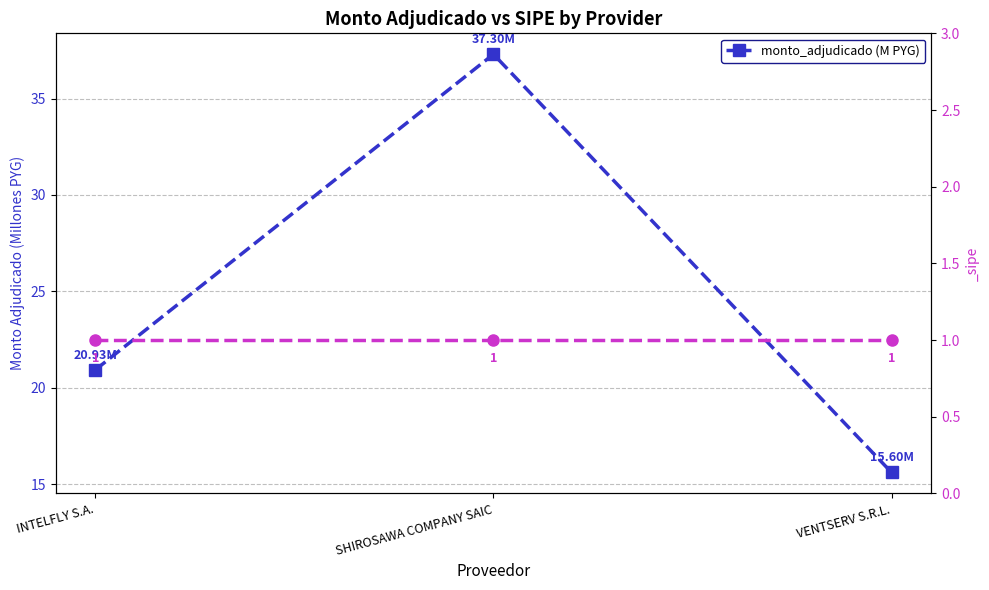

What is the sum of the values at VENTSERV S.R.L. and SHIROSAWA COMPANY SAIC?

52.9